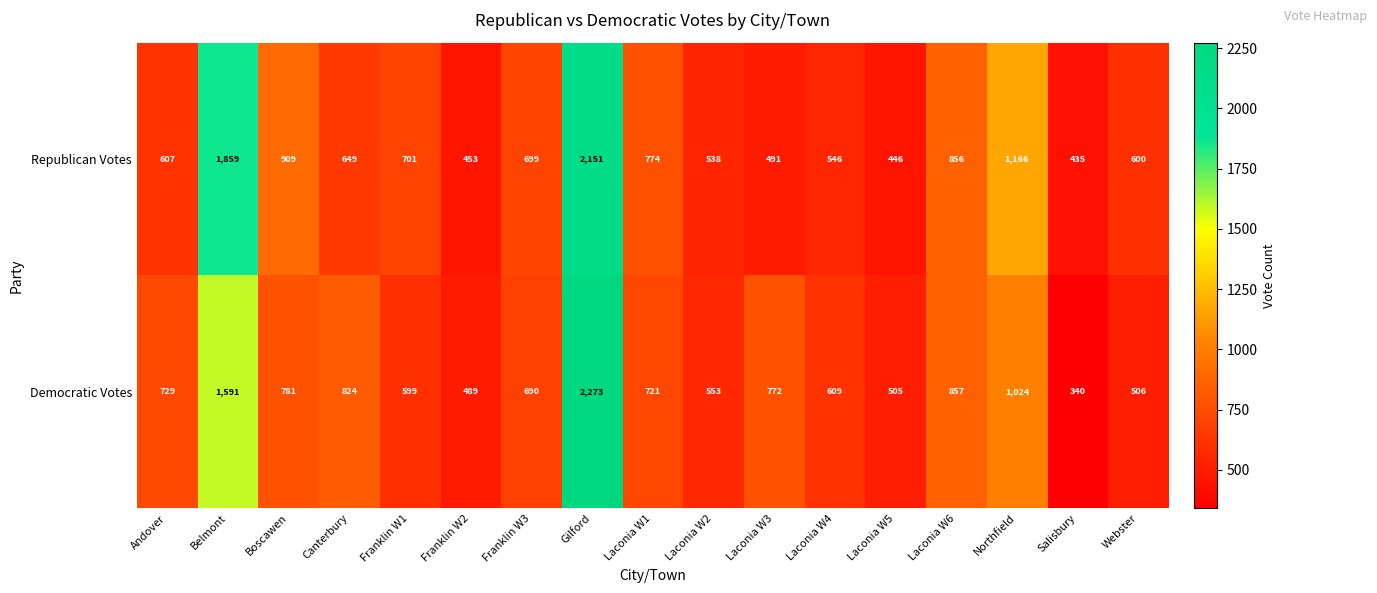

Rank the series by their average value, from highest to lowest.

Republican Votes, Democratic Votes